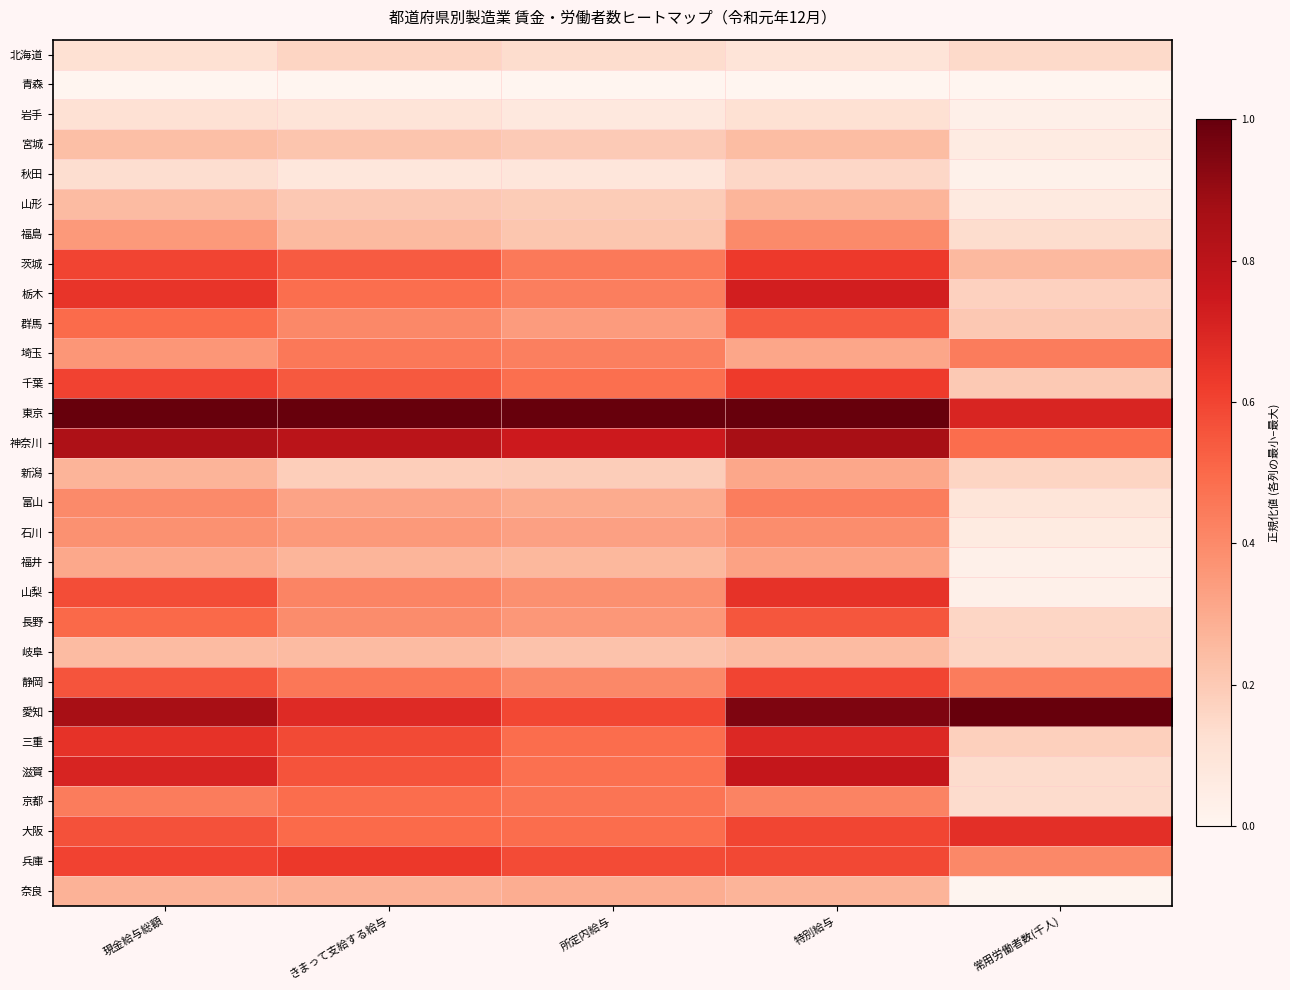

What is the spread (max minus min) of values at 常用労働者数(千人)?

1.0